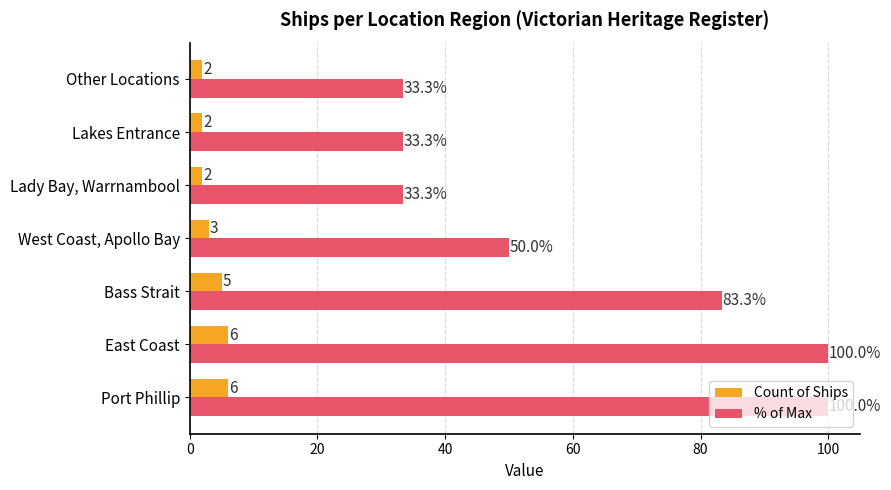

List the series in order of their peak value, highest first.

% of Max, Count of Ships